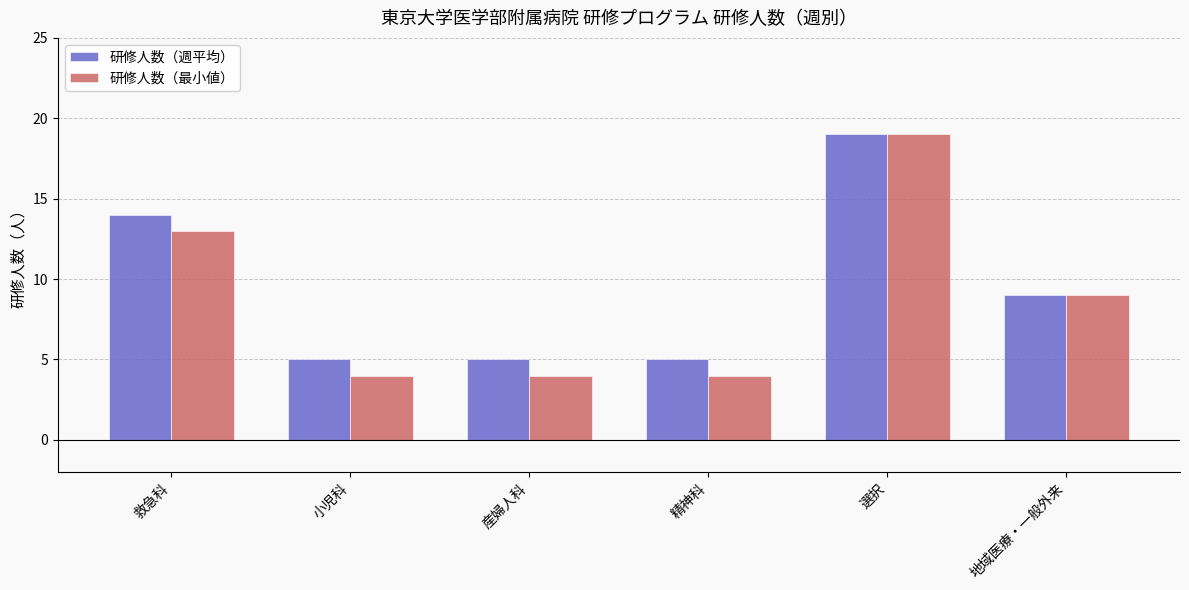

Is the value of 研修人数（週平均） at 小児科 greater than the value of 研修人数（最小値） at 地域医療・一般外来?

No